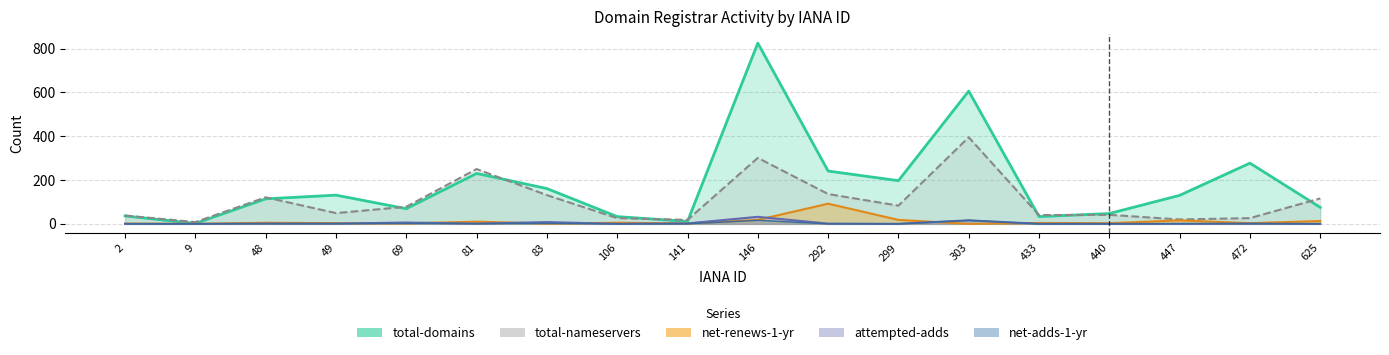

The value of total-domains at 48 is 114. True or false?

True